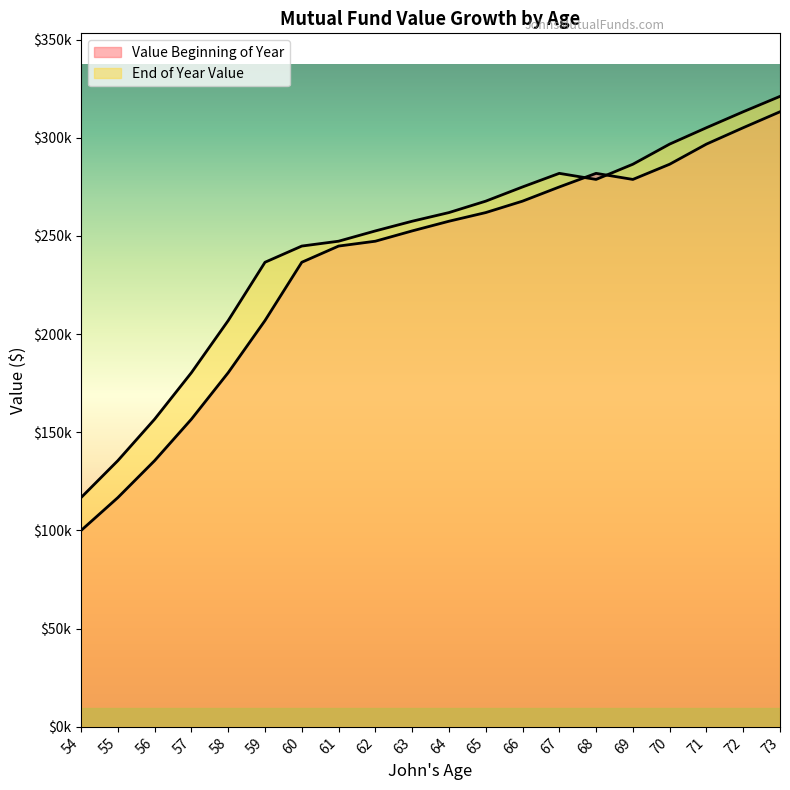

How many times do Value Beginning of Year and End of Year Value cross each other?

2